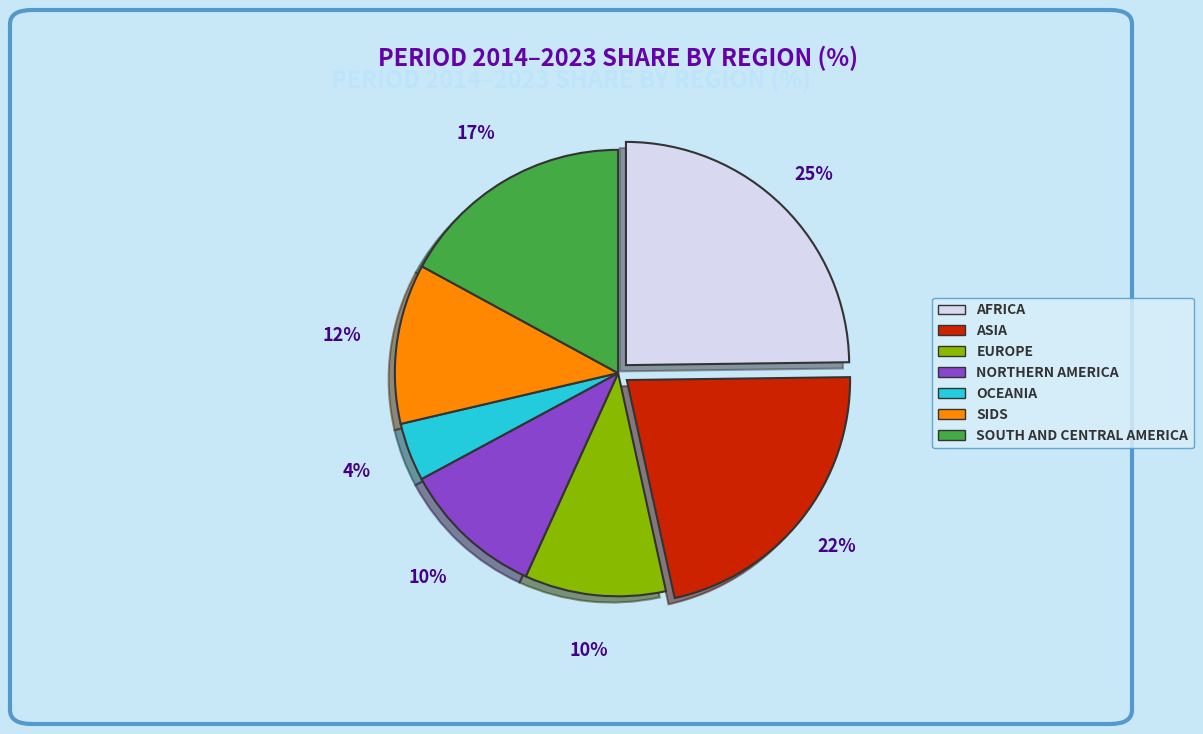

To the nearest percent, what is the average slice percentage?

14%